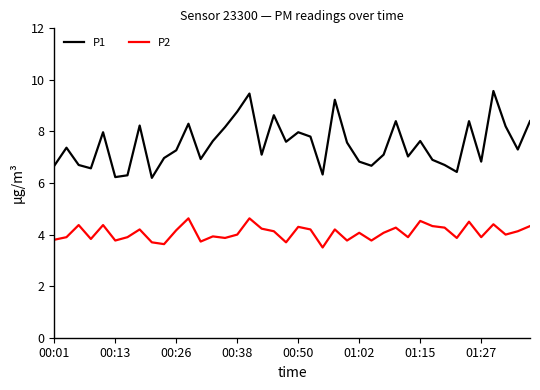

Which series has the largest total across all categories?

P1